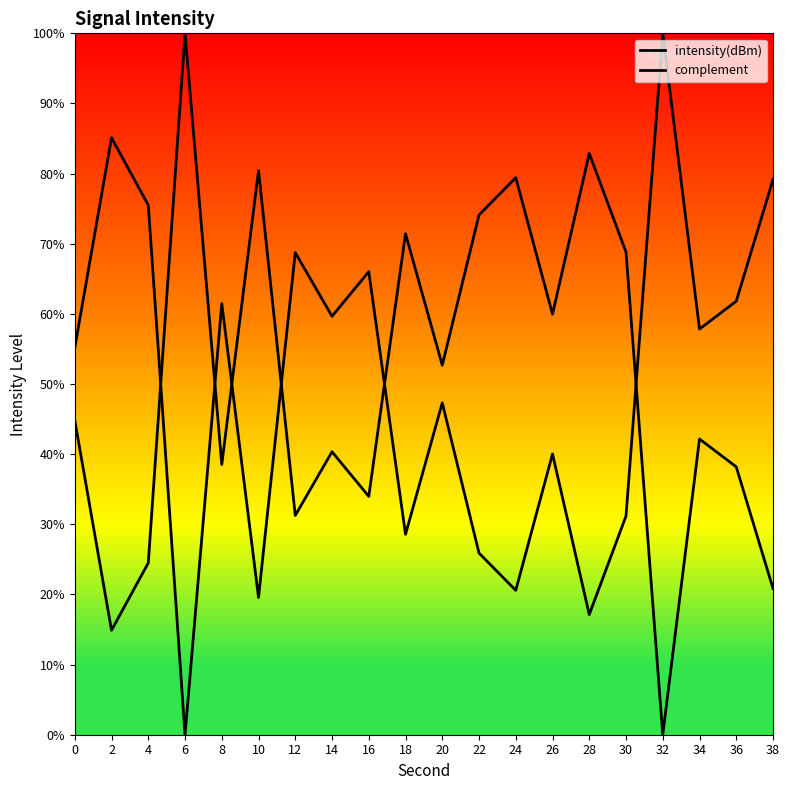

How many values in the complement series exceed 44?

10